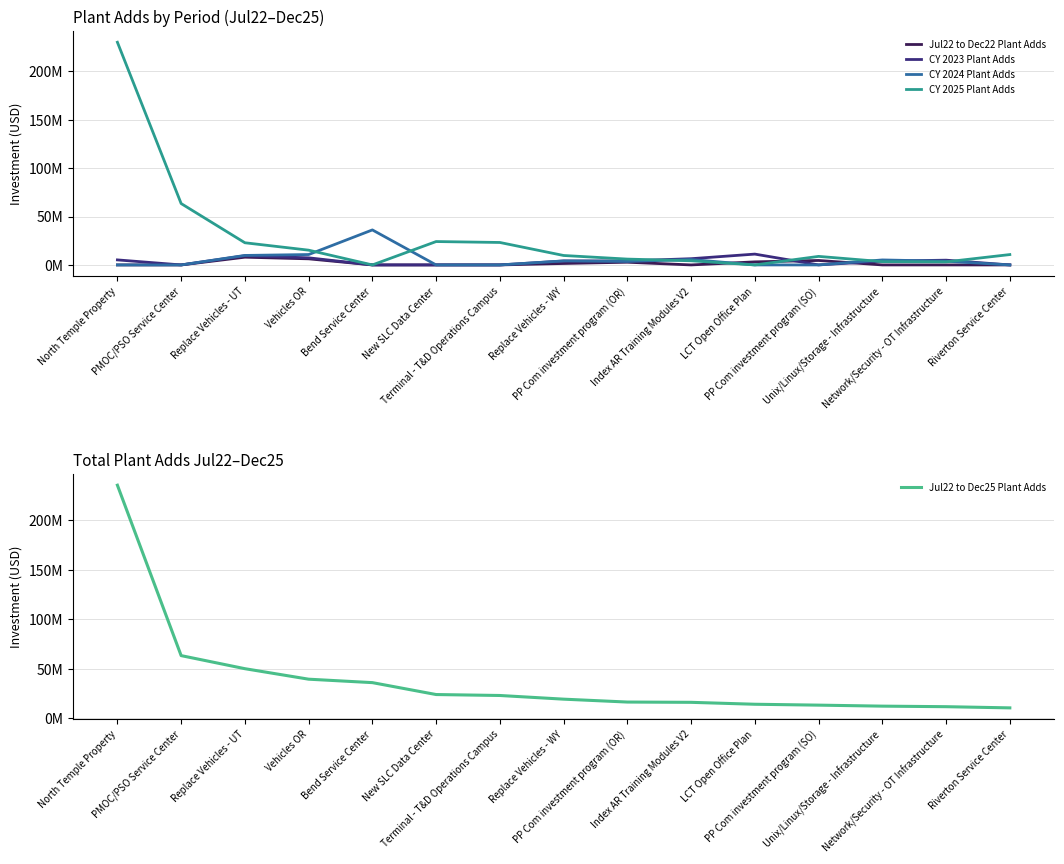

Is the value of Jul22 to Dec25 Plant Adds at North Temple Property greater than the value of Jul22 to Dec22 Plant Adds at Vehicles OR?

Yes